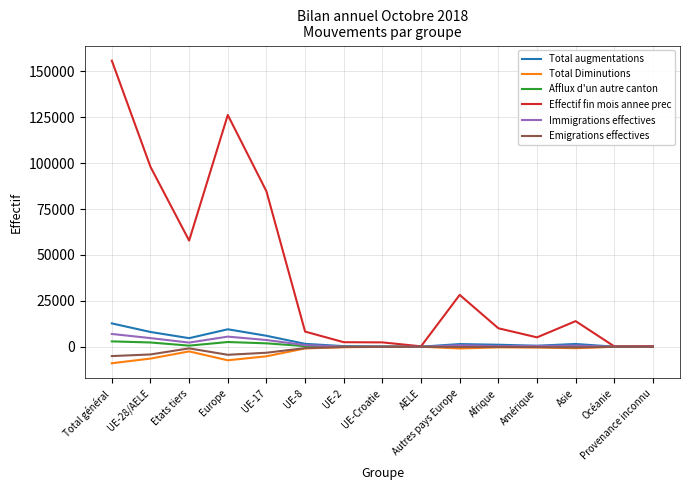

What is the greatest value displayed?

155831